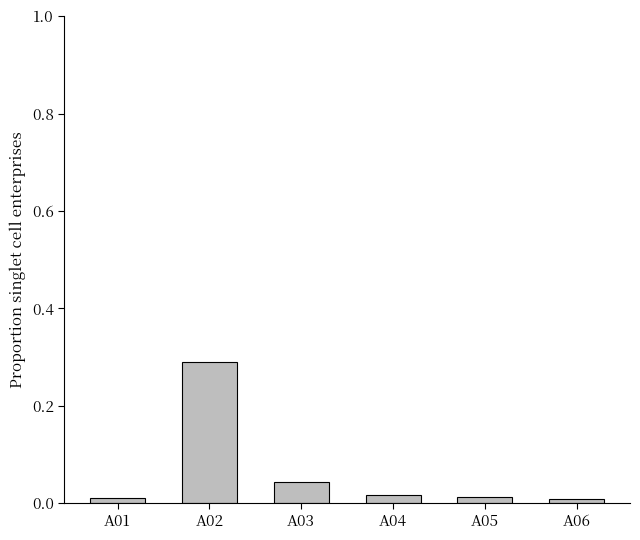

Which label corresponds to the largest value in the chart?

A02